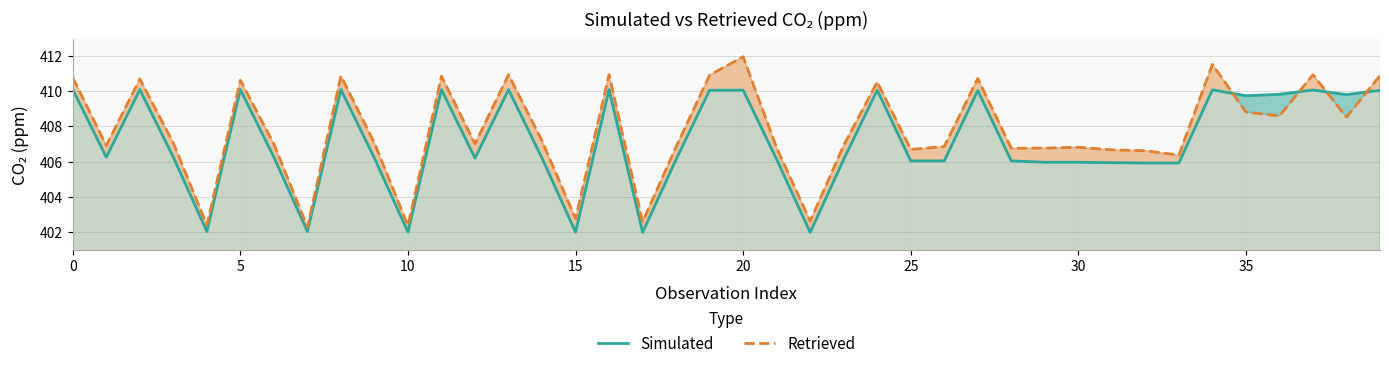

True or false: Simulated and Retrieved intersect in this chart.

True